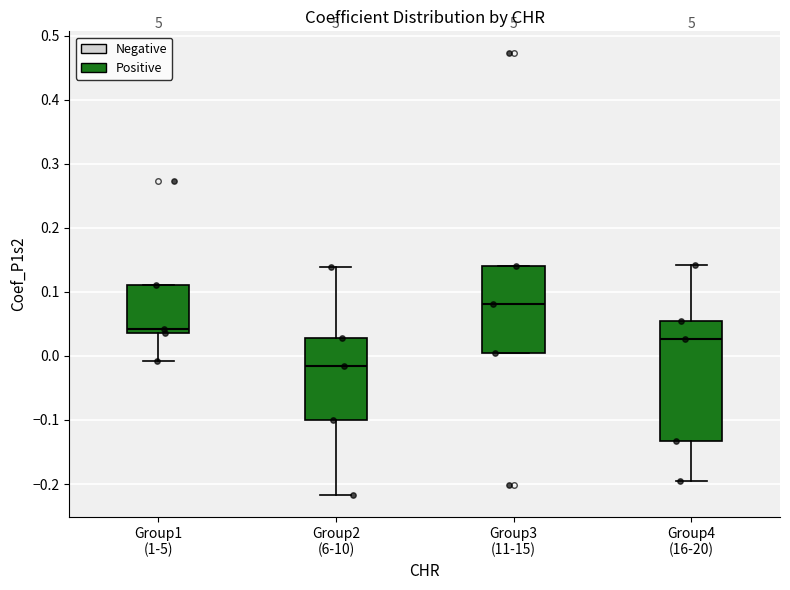

Comparing the boxes themselves (not the whiskers), which one is the tallest?

Group4 (16-20)